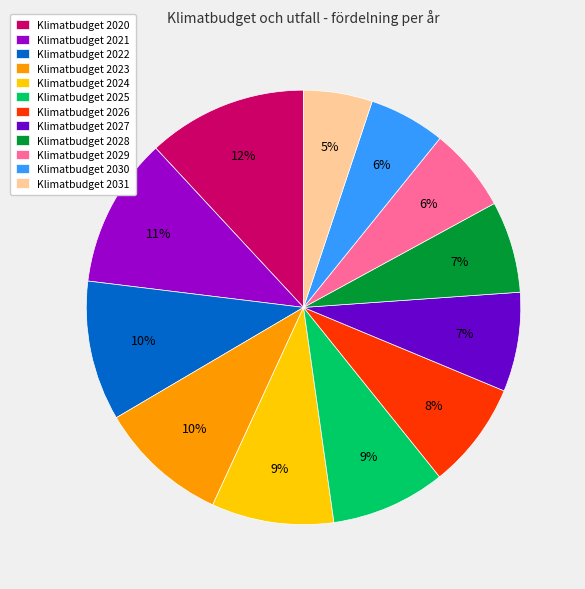

Is it true that Klimatbudget 2021 is 11% of the pie?

True